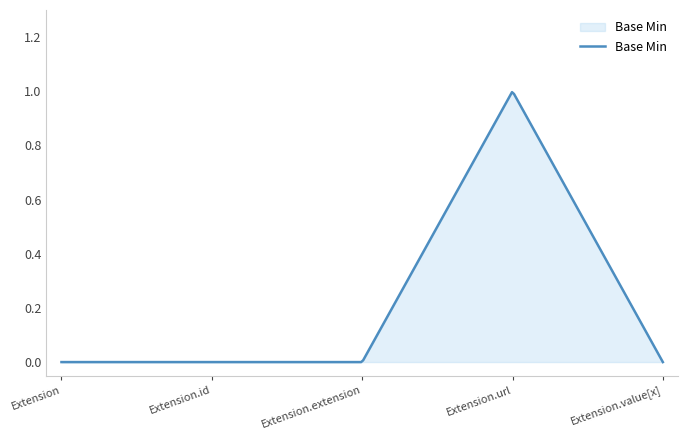

How many lines are shown in the chart?

1